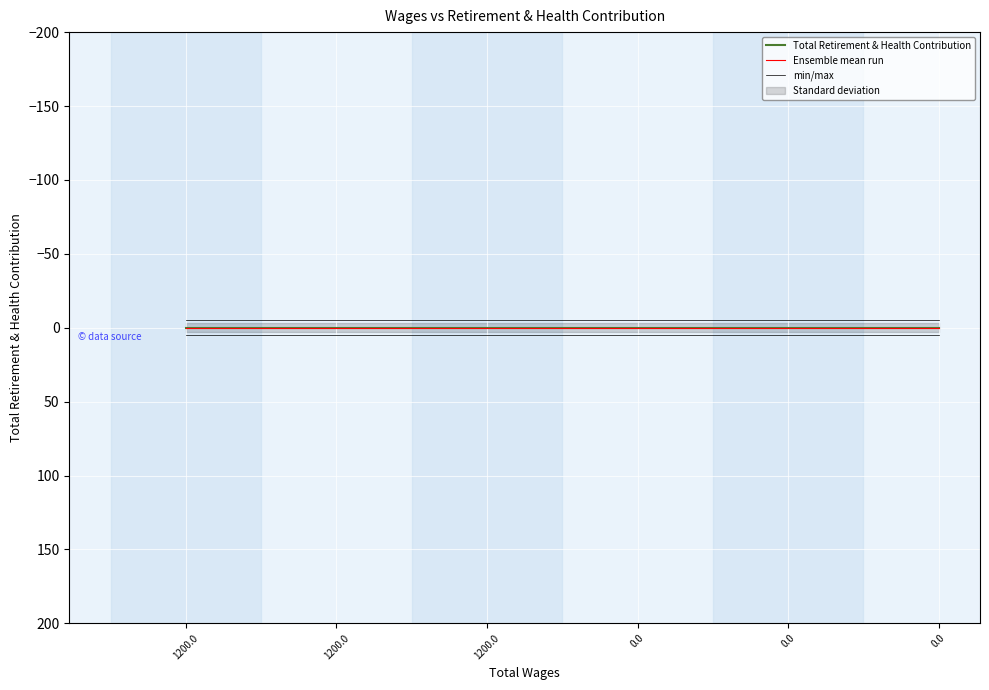

What is the total value across all series at 1200.0?

5